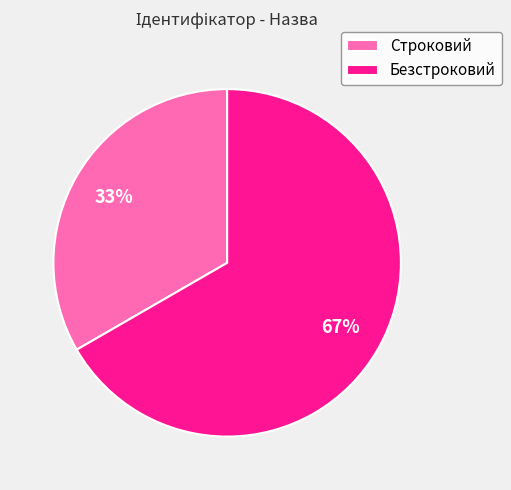

Does Строковий account for over 50% of the chart?

No